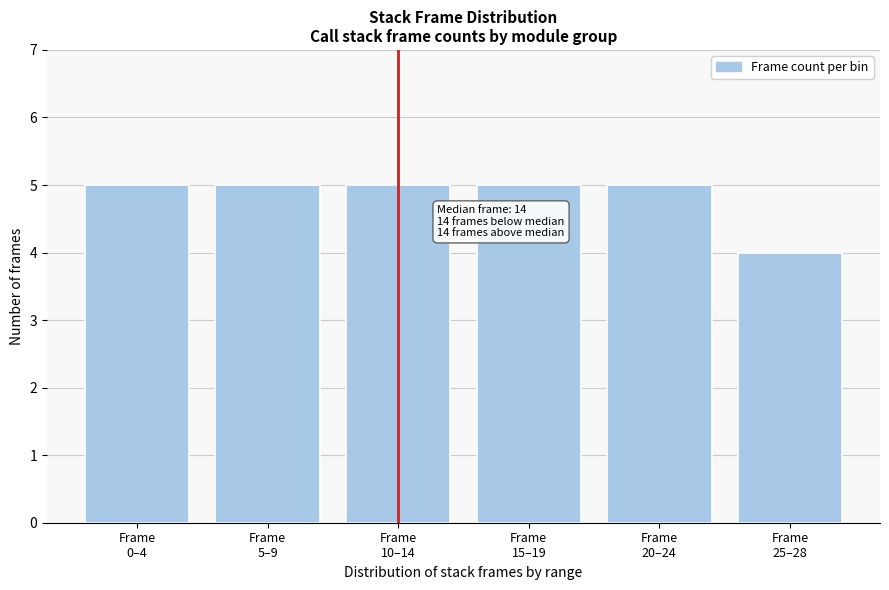

Reading left to right, transcribe all the data shown in this chart.

5	5	5	5	5	4